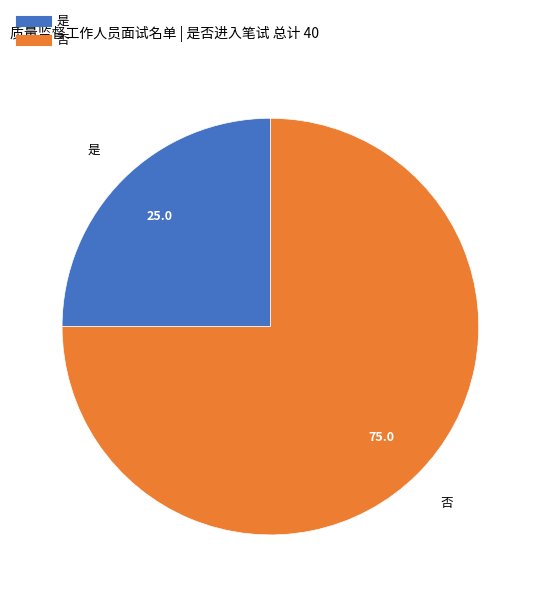

What is the largest slice in the pie chart?

否